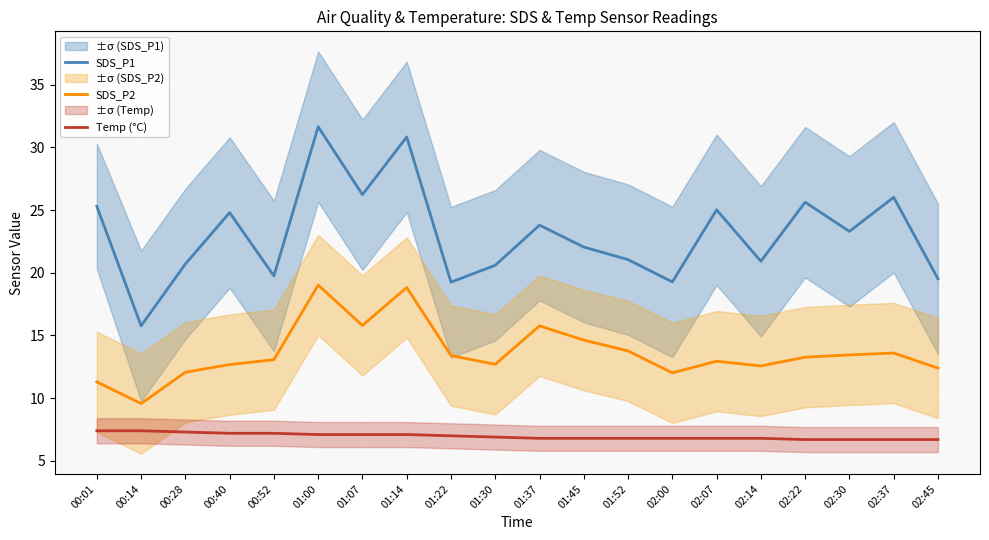

What is the label of the 9th point from the right?

01:45